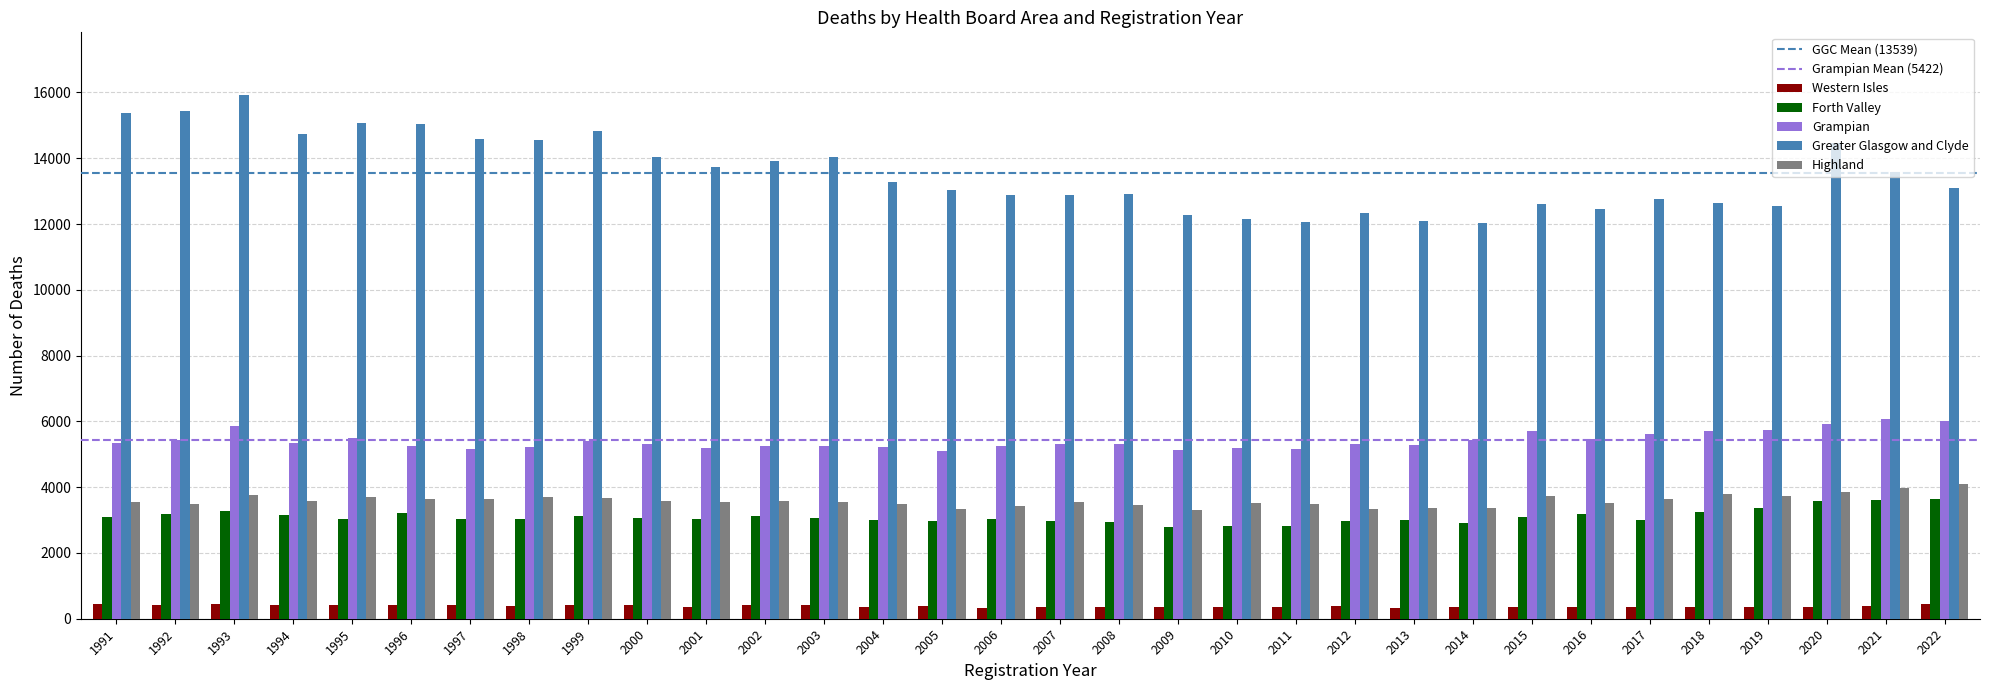

What is the spread (max minus min) of values at 1994?

14298